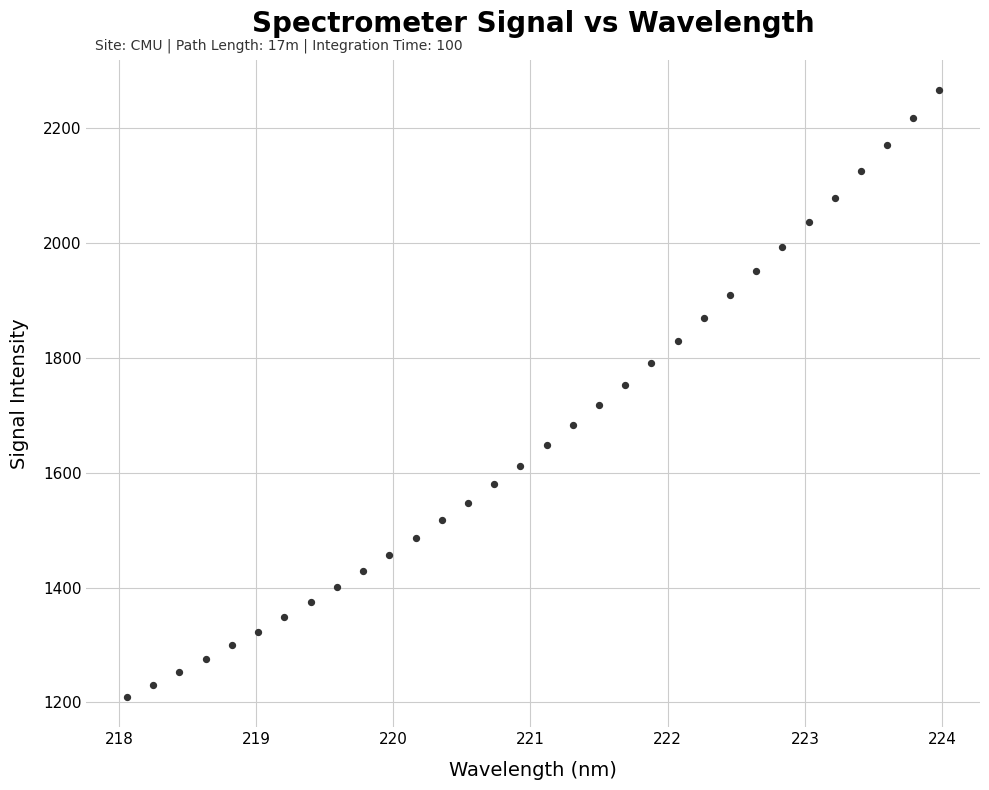

What is the range of Y values (max minus min)?

1056.4